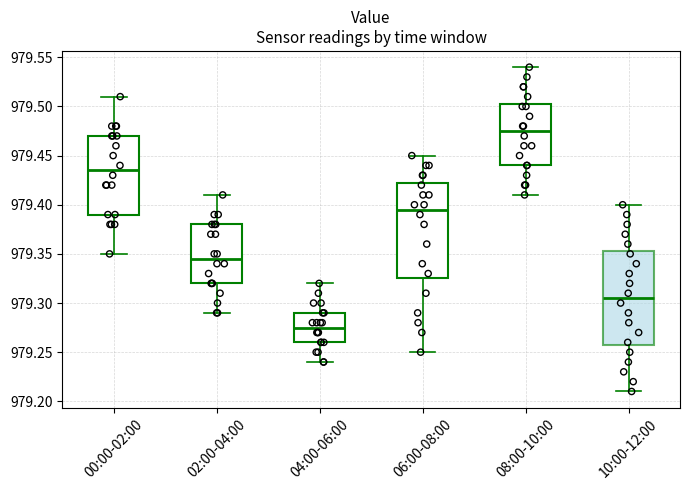

Reading left to right, read every box against the y-axis: the position of its median line, the range the box covers, and the ends of its whiskers. The values are not printed on the chart, so give them approximately, as read against the axis.

00:00-02:00: median 979.435, box 979.390 to 979.470, whiskers 979.350 to 979.510
02:00-04:00: median 979.345, box 979.320 to 979.380, whiskers 979.290 to 979.410
04:00-06:00: median 979.275, box 979.260 to 979.290, whiskers 979.240 to 979.320
06:00-08:00: median 979.395, box 979.325 to 979.425, whiskers 979.250 to 979.450
08:00-10:00: median 979.475, box 979.440 to 979.505, whiskers 979.410 to 979.540
10:00-12:00: median 979.305, box 979.260 to 979.355, whiskers 979.210 to 979.400